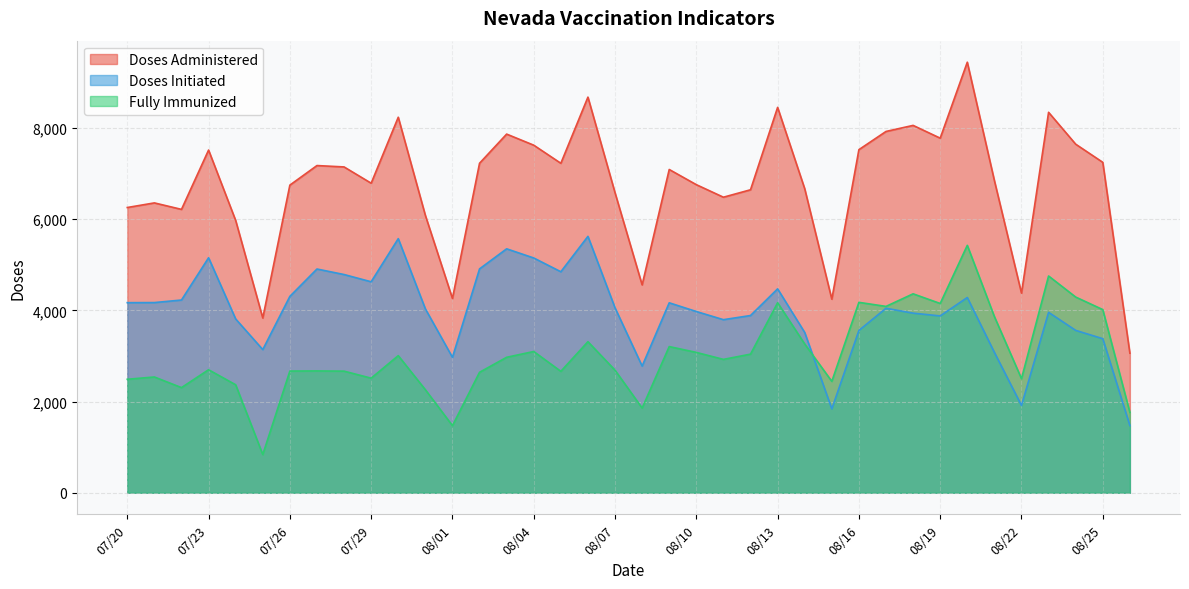

Which series changed the most between 08/12 and 07/31?

Fully Immunized